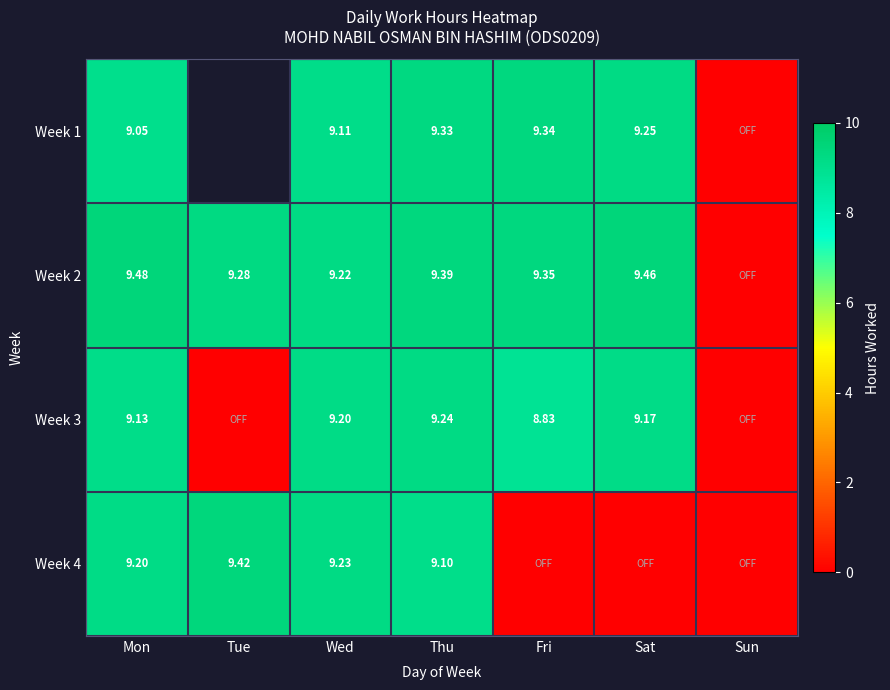

Rank the series by their maximum value, from highest to lowest.

Week 2, Week 4, Week 1, Week 3